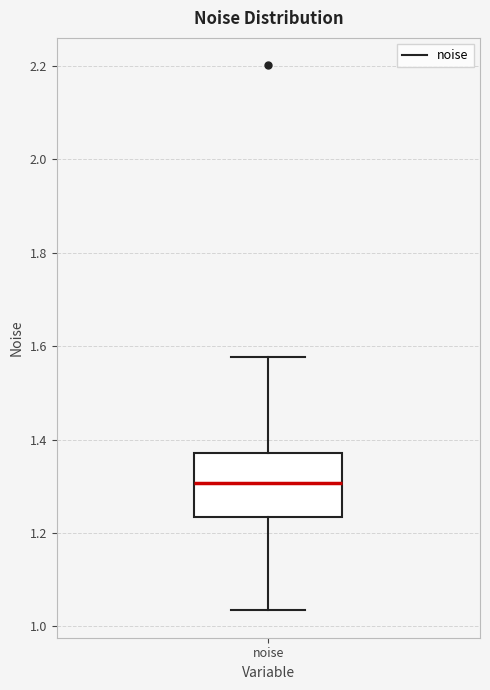

Transcribe this box plot: give where the median line is, the range the box spans, and where the two whiskers end, as read against the y-axis. The values are not printed on the chart, so give them approximately, as read against the axis.

median 1.30, box 1.24 to 1.38, whiskers 1.04 to 1.58